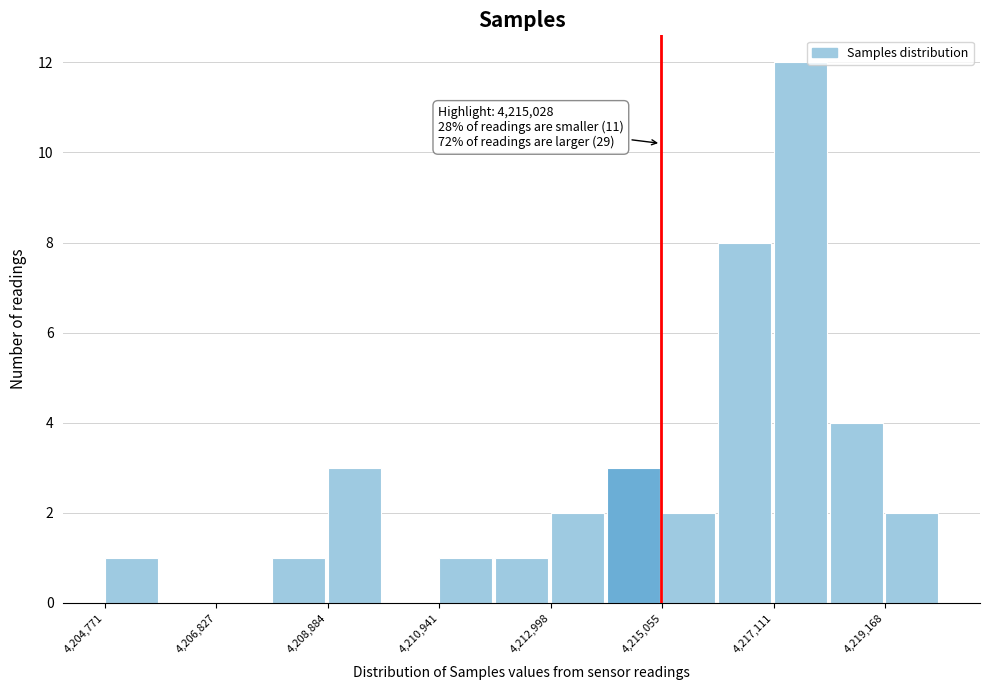

Around what value on the x-axis is the tallest bar? Give the approximate position of its centre, as read against the axis.

4217500